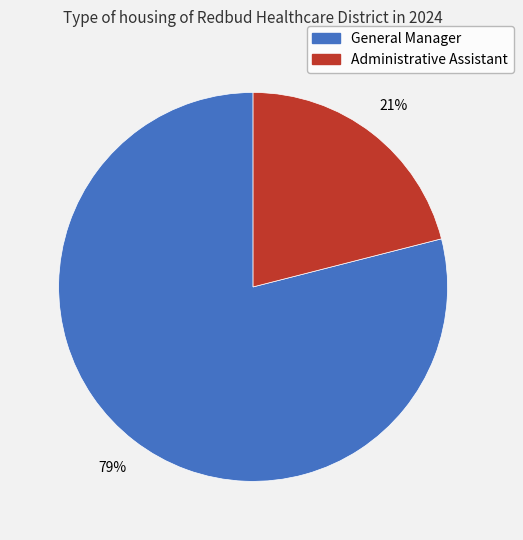

What is the majority slice?

General Manager